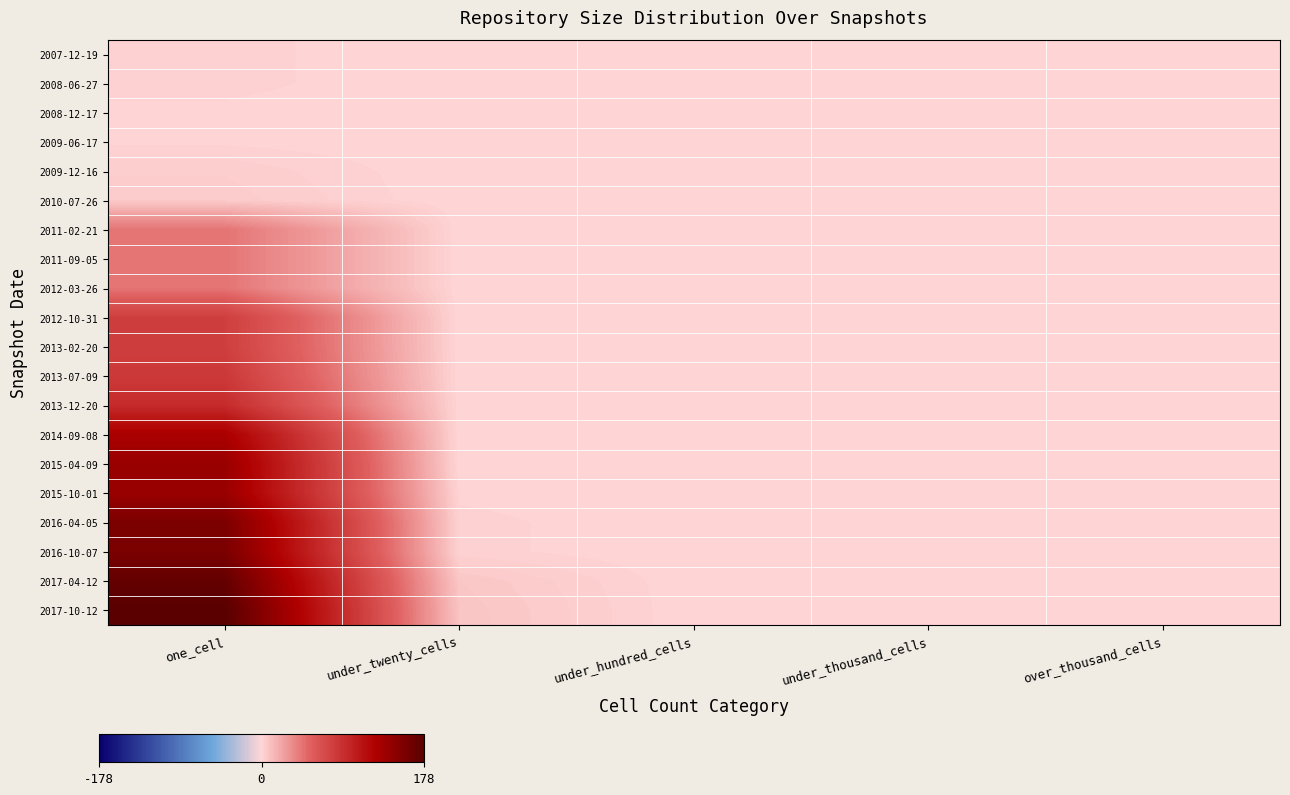

At which category does the chart reach its peak across all series?

one_cell